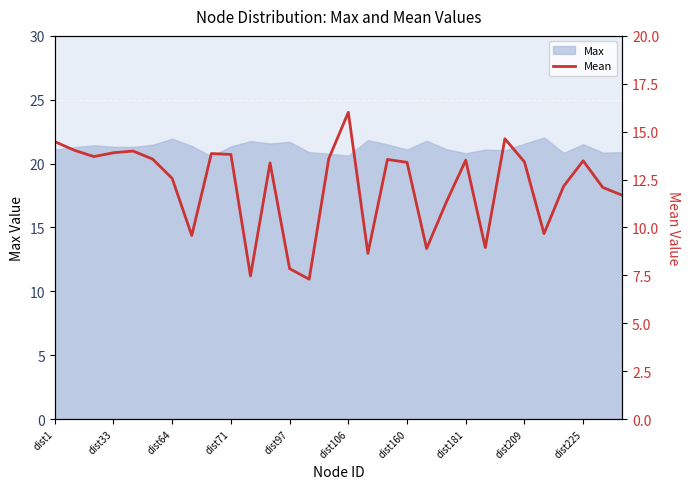

What is the minimum value for Max?

20.6